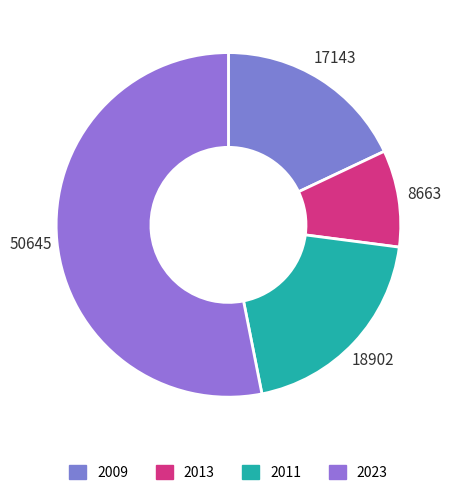

Count the number of slices in the pie.

4